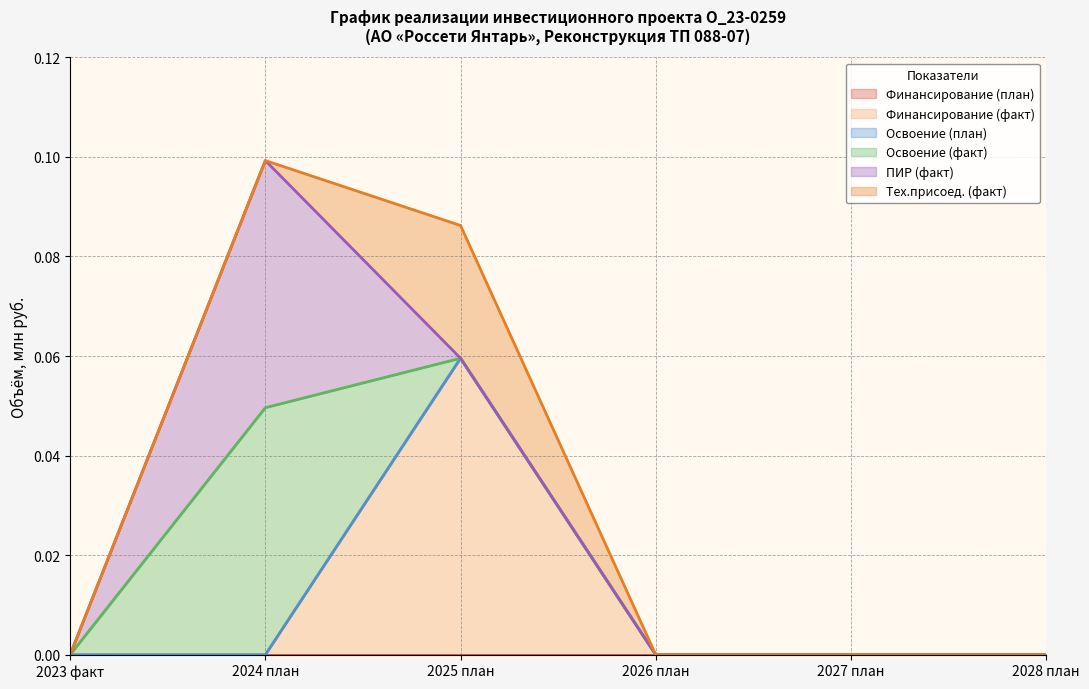

Does the chart display data point markers on the line(s)?

No